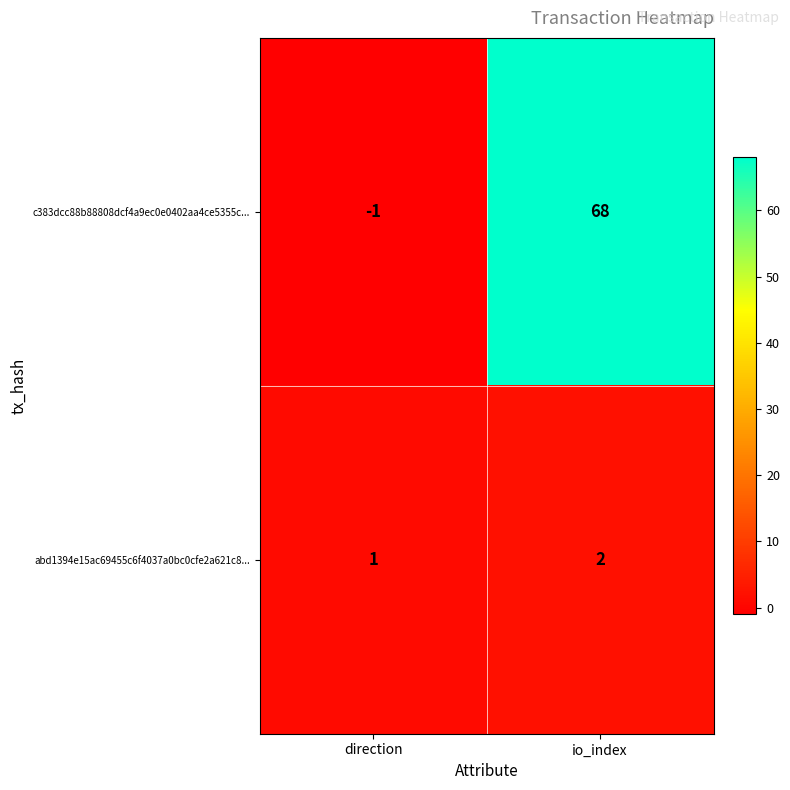

How many distinct data groups are displayed?

2